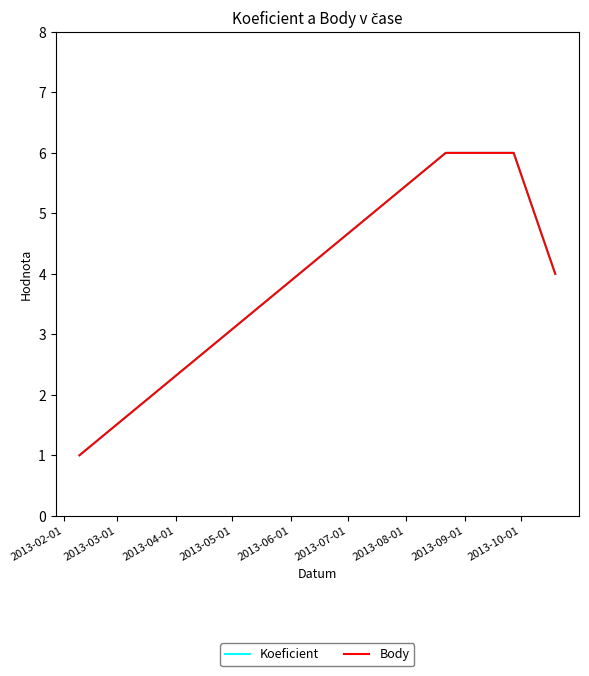

Does the chart display data point markers on the line(s)?

No